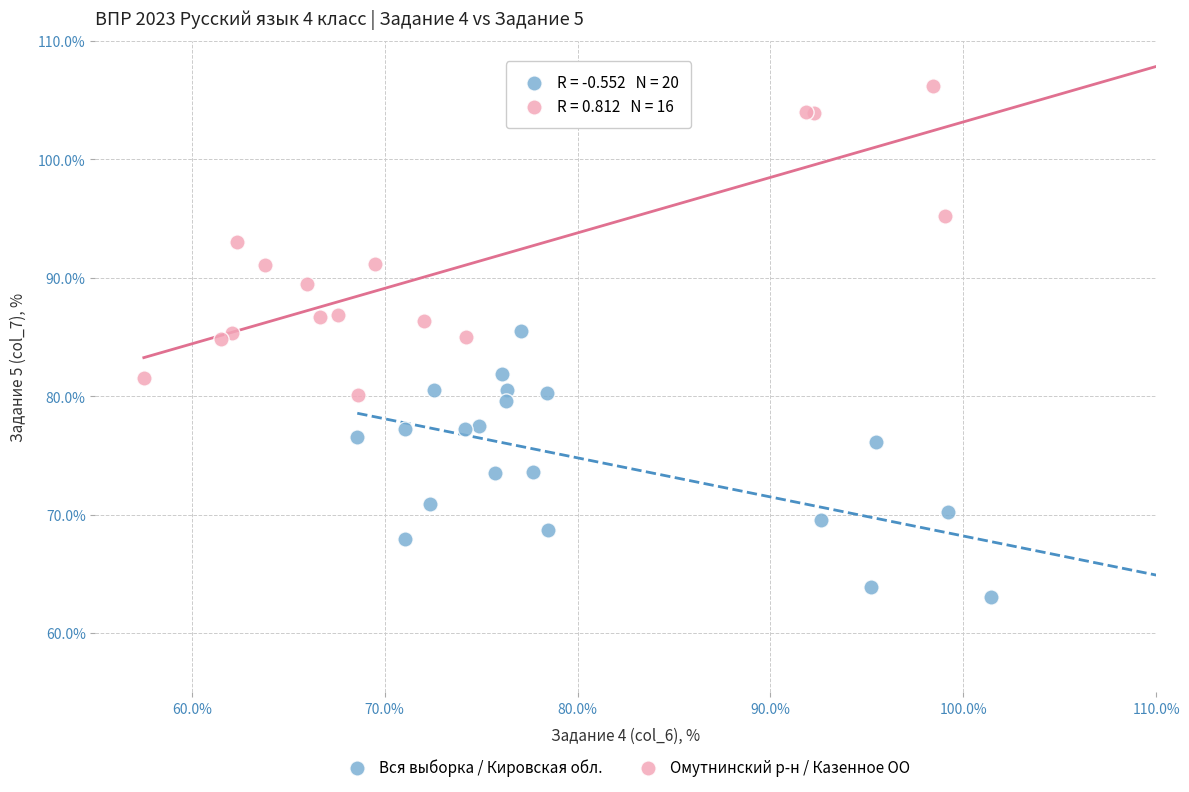

Which series has the widest spread of Y values?

Омутнинский р-н / Казенное ОО